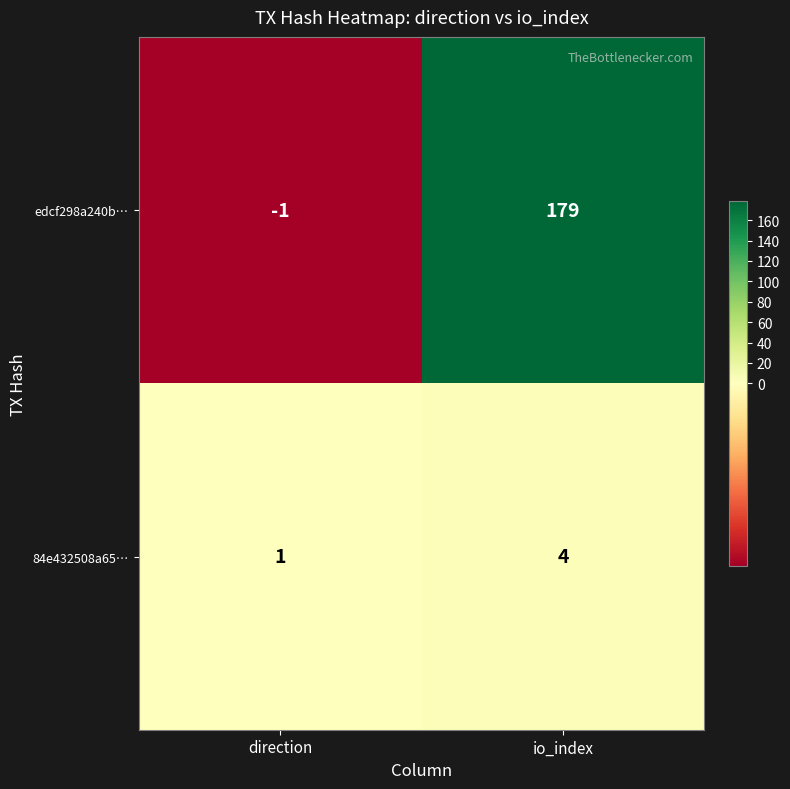

The value of 84e432508a65… at direction is 1. True or false?

True